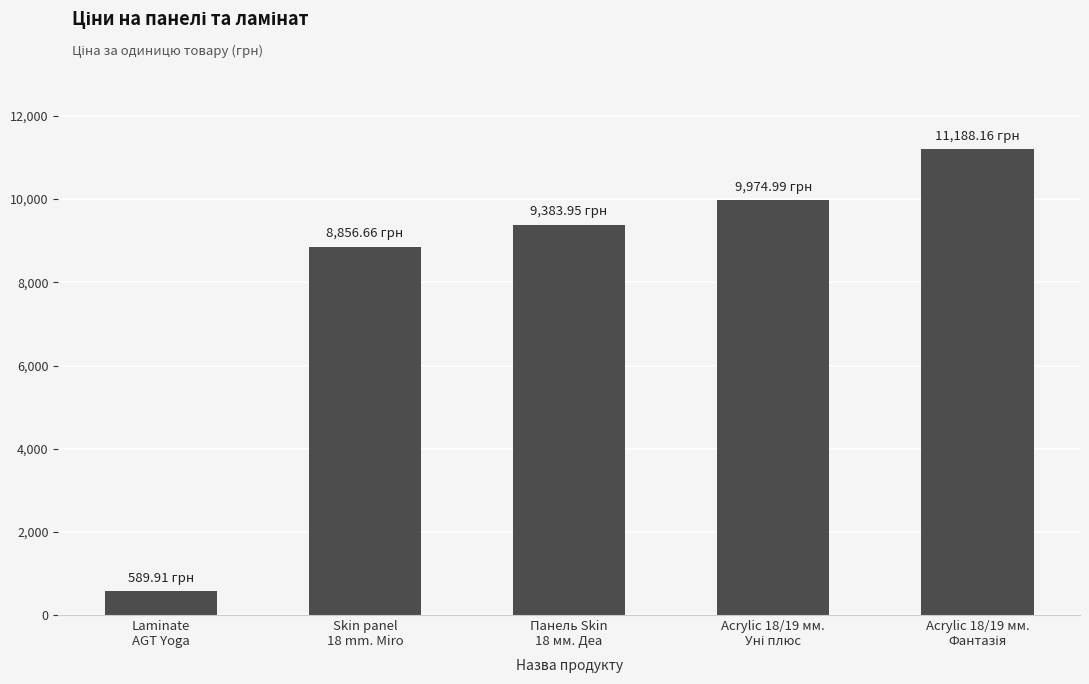

What is the sum of all values?

39993.7